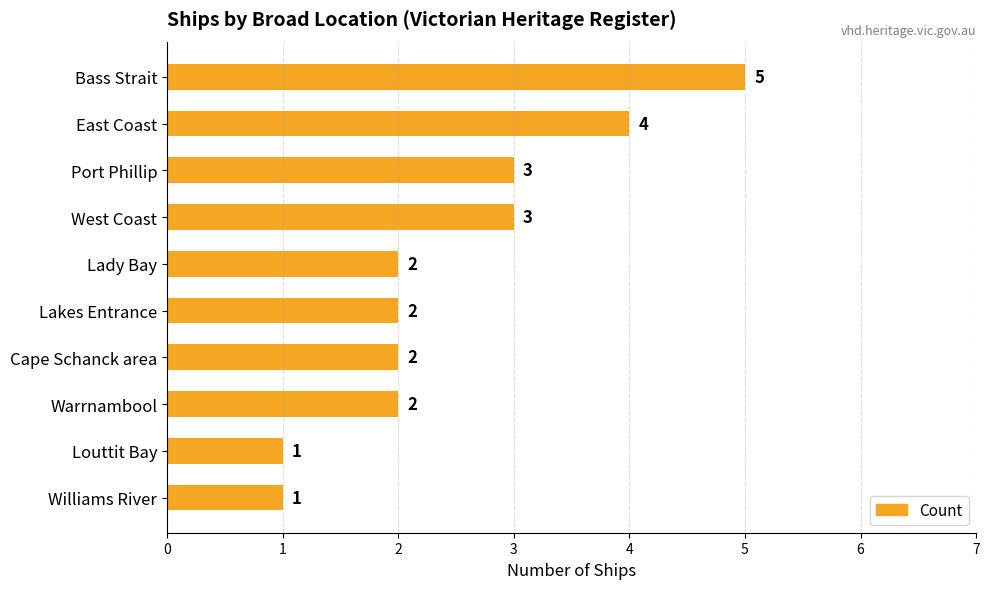

What is the sum of all values?

25